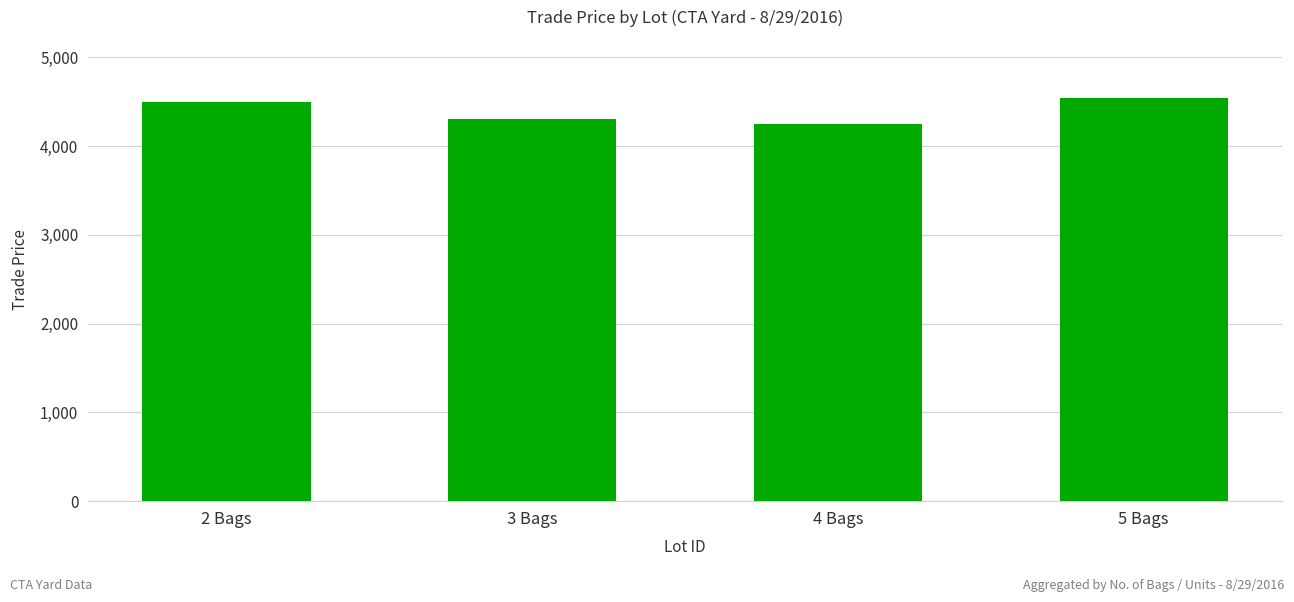

What is the label of the 4th bar from the right?

2 Bags